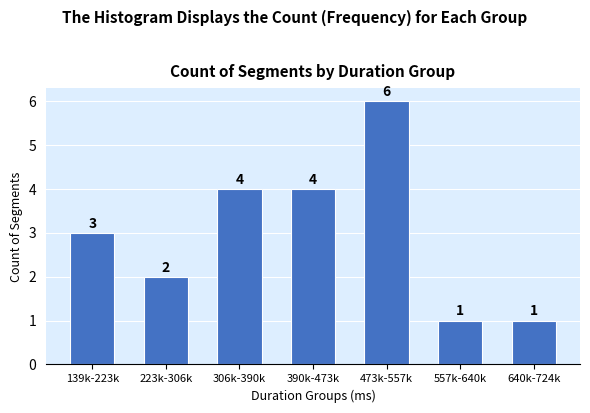

Reading left to right, list all the values displayed in this chart.

3	2	4	4	6	1	1